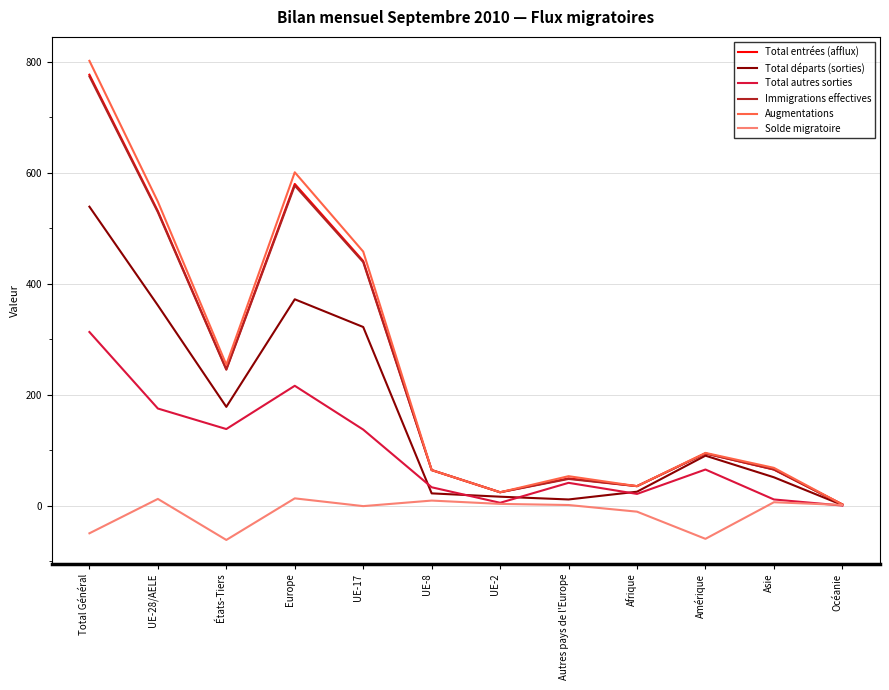

What is the total value across all series at Total Général?

3155